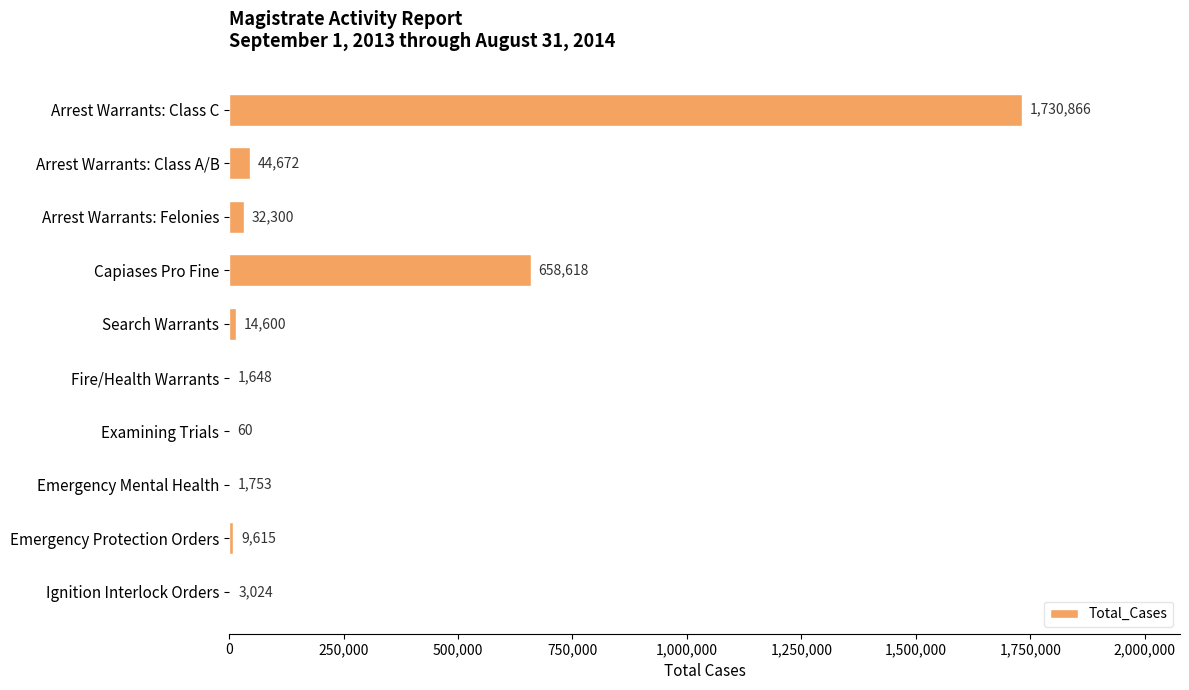

What is the sum of all values?

2497156